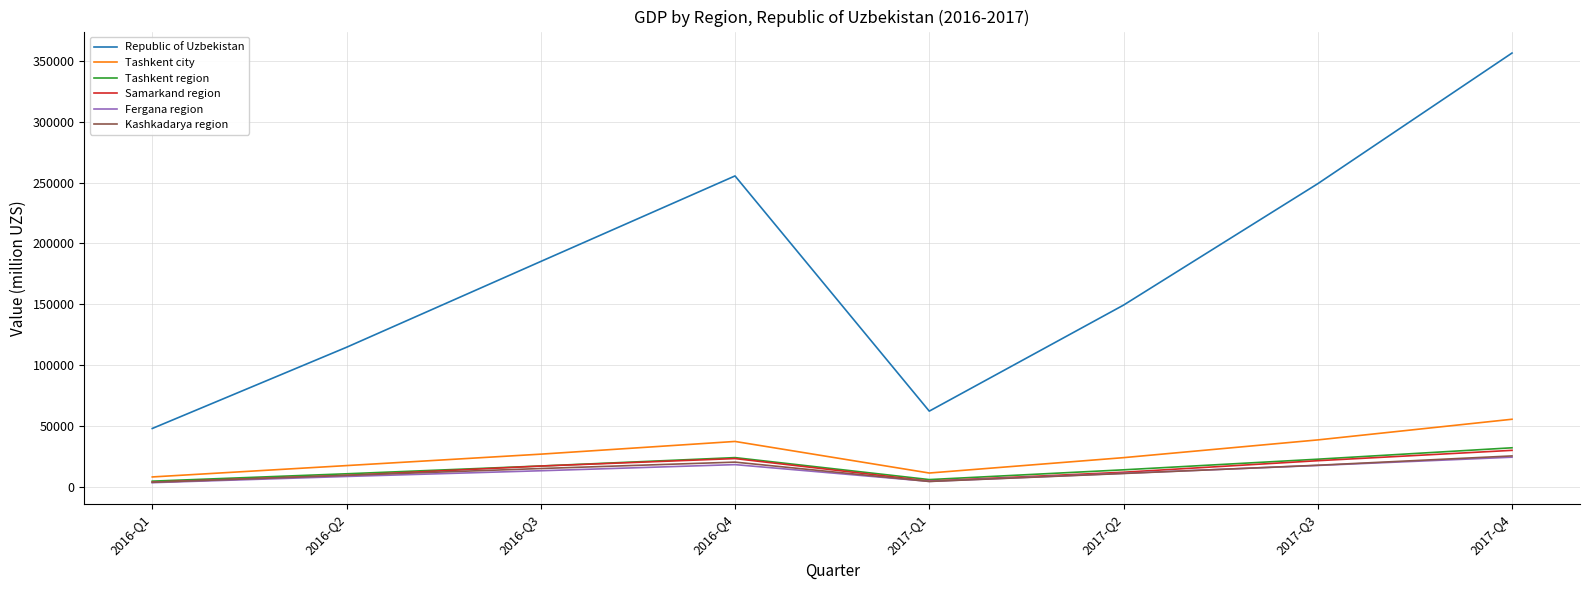

How many lines are shown in the chart?

6